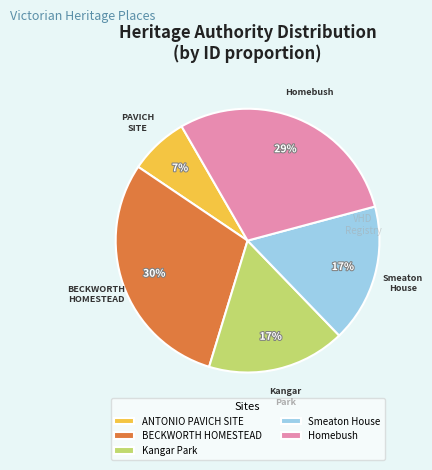

Count the number of slices in the pie.

5